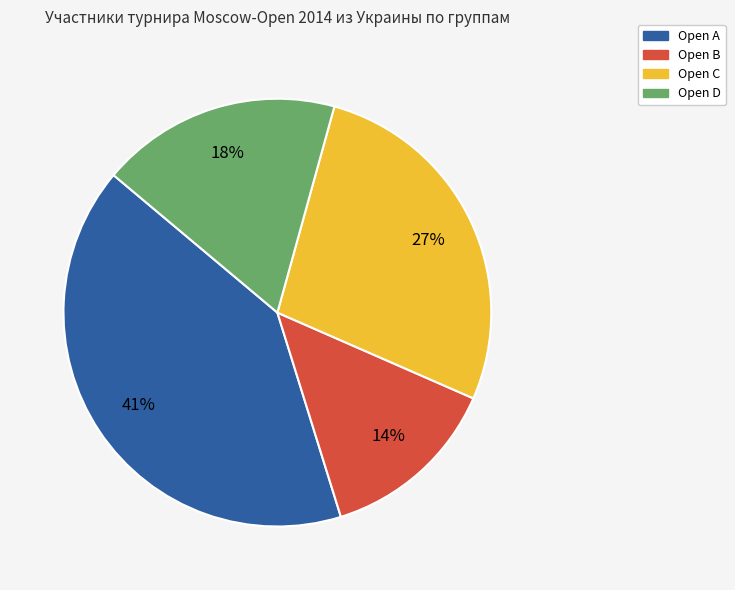

How many slices are in this pie chart?

4